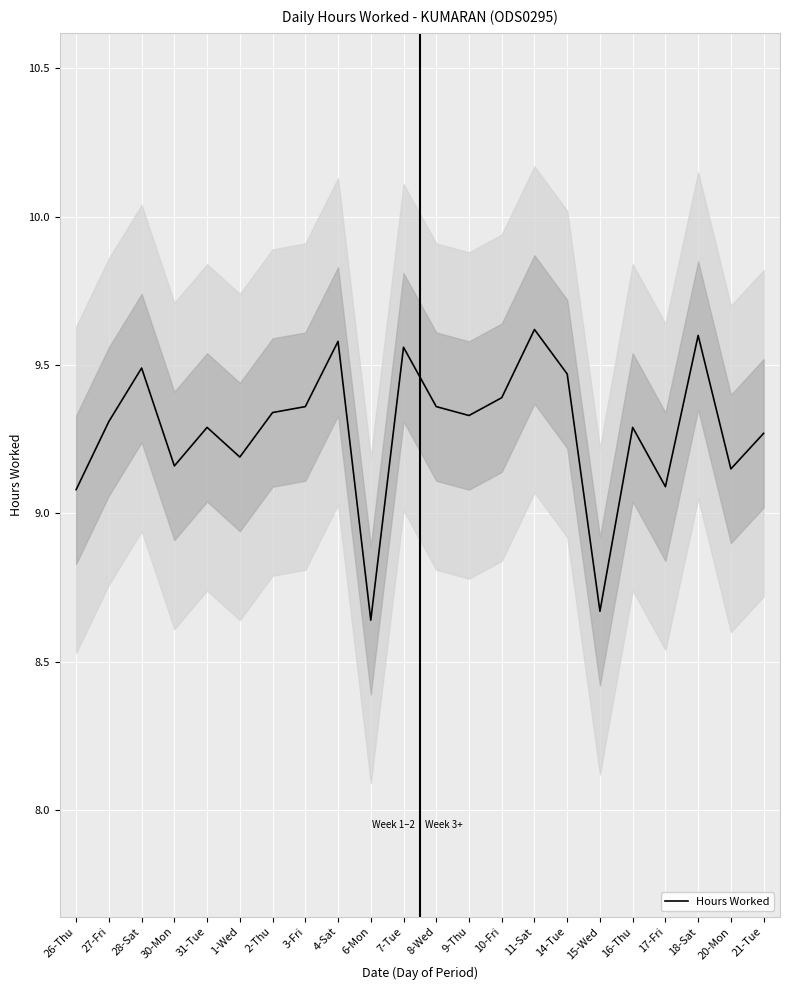

How many lines are shown in the chart?

1